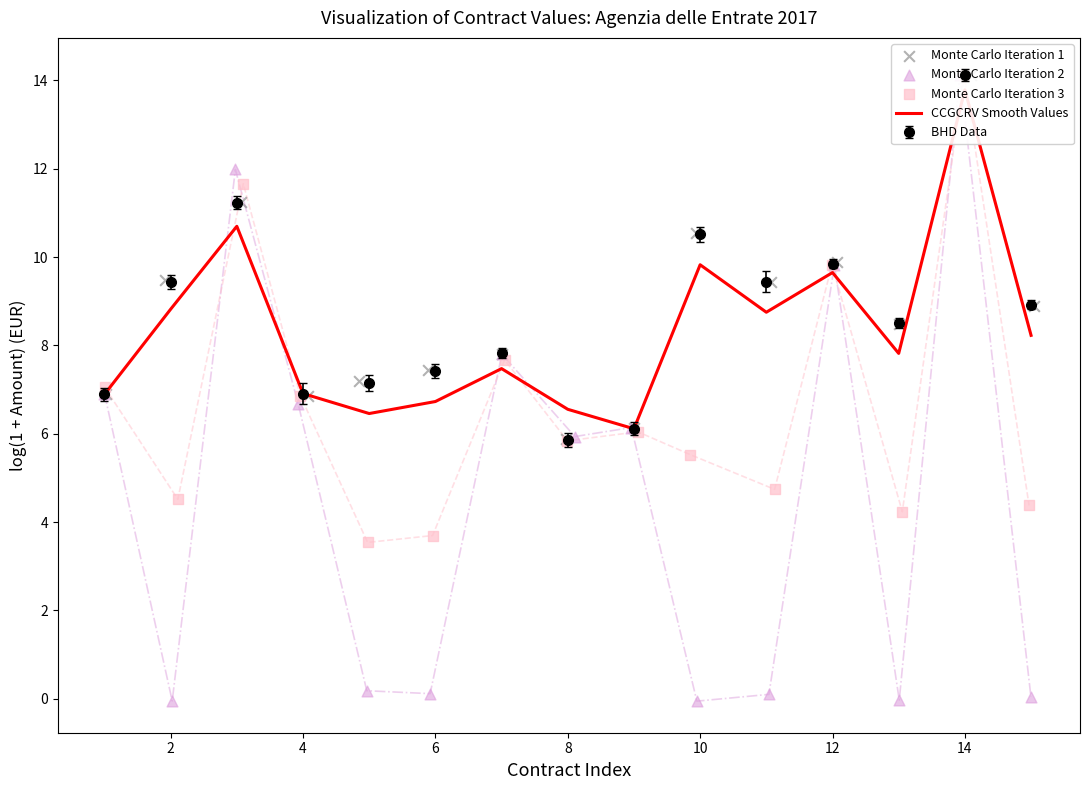

Which series has the largest total across all categories?

Monte Carlo Iteration 1